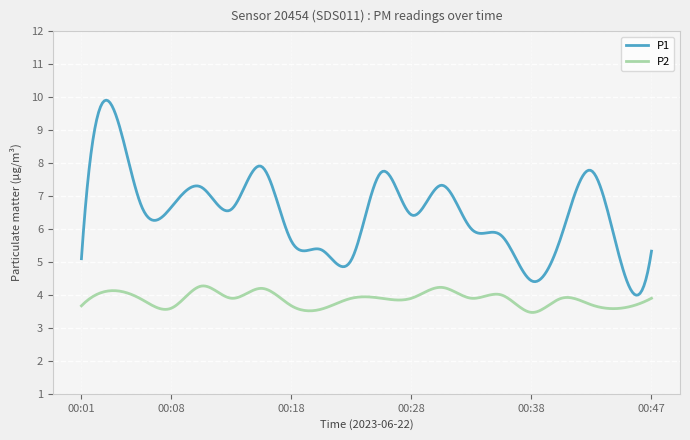

What is the difference between the maximum and minimum values in the P1 series?

5.9